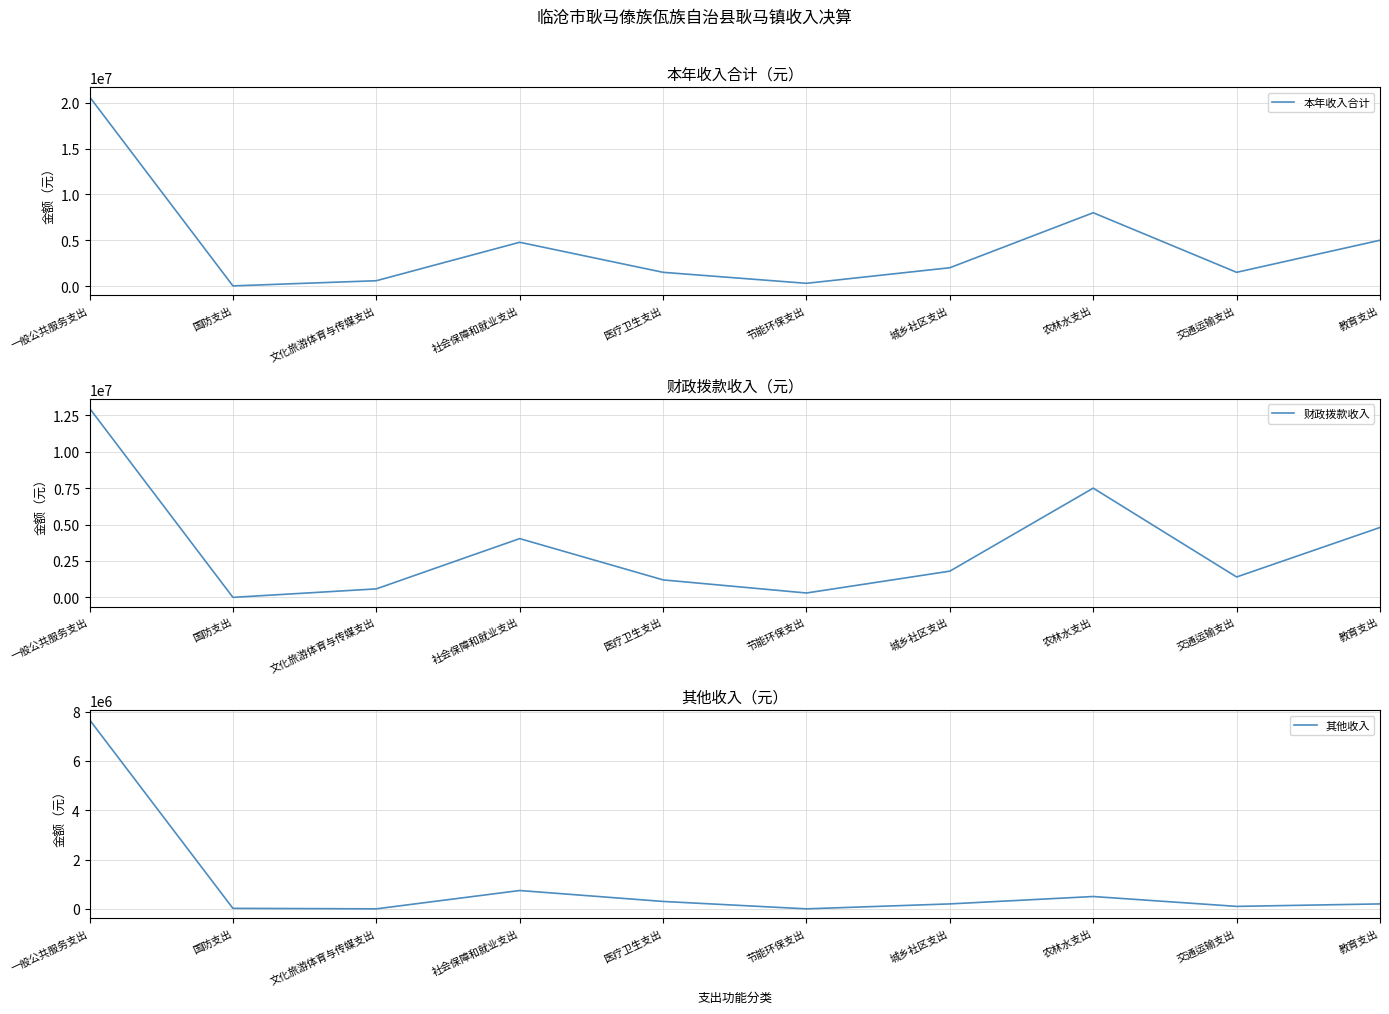

What value does the 财政拨款收入 series have at 一般公共服务支出?

12984711.1